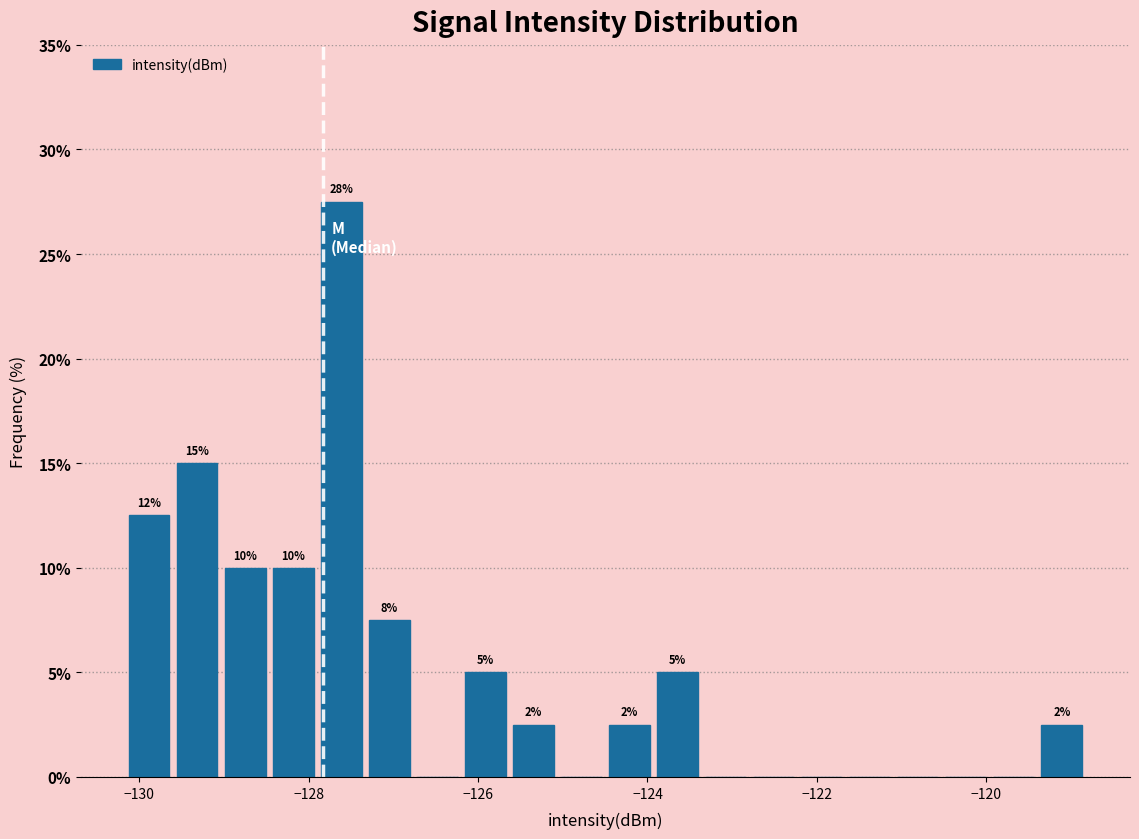

Read against the x-axis, roughly where is the centre of the tallest bar?

-127.6